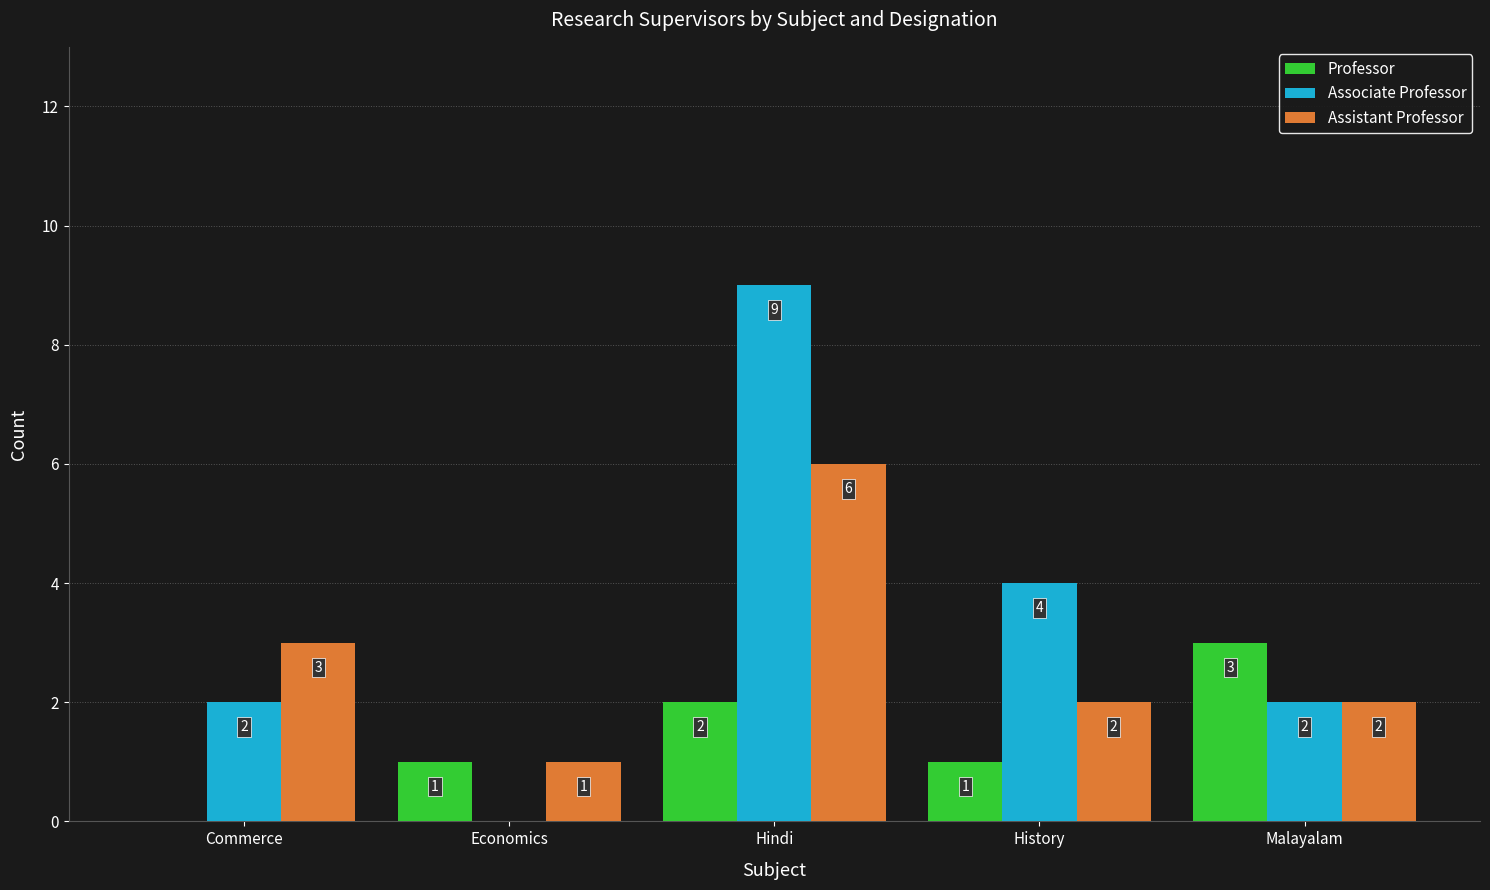

At which category does the chart reach its peak across all series?

Hindi